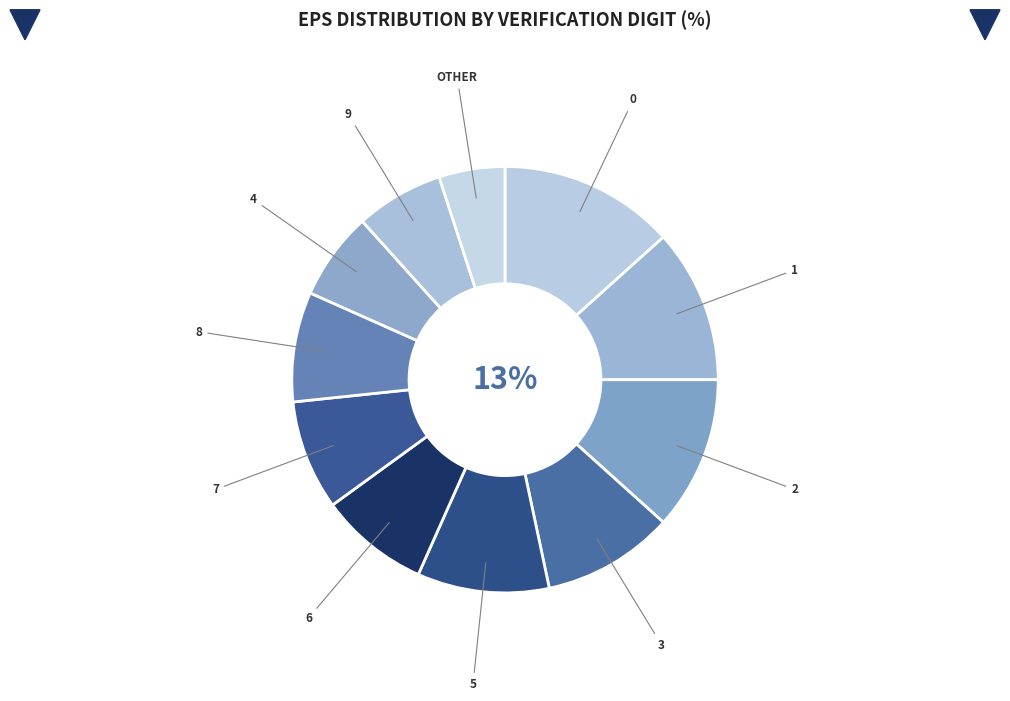

The 4 slice represents 13% of the pie. True or false?

False